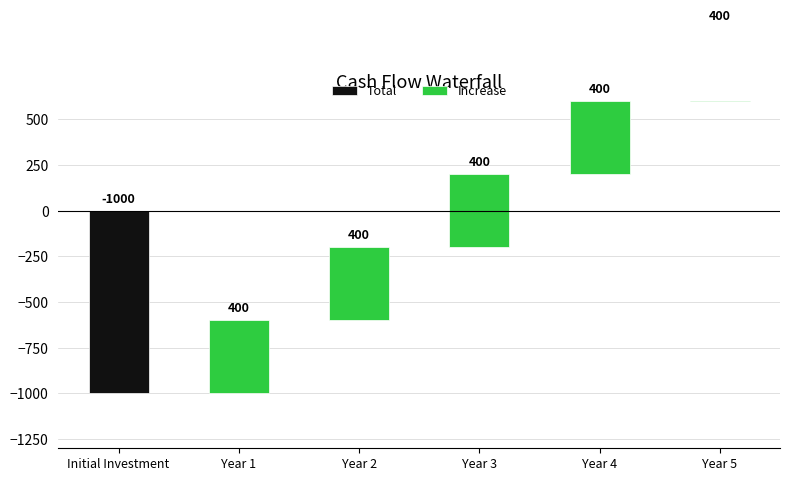

Does the chart contain stacked bars?

No